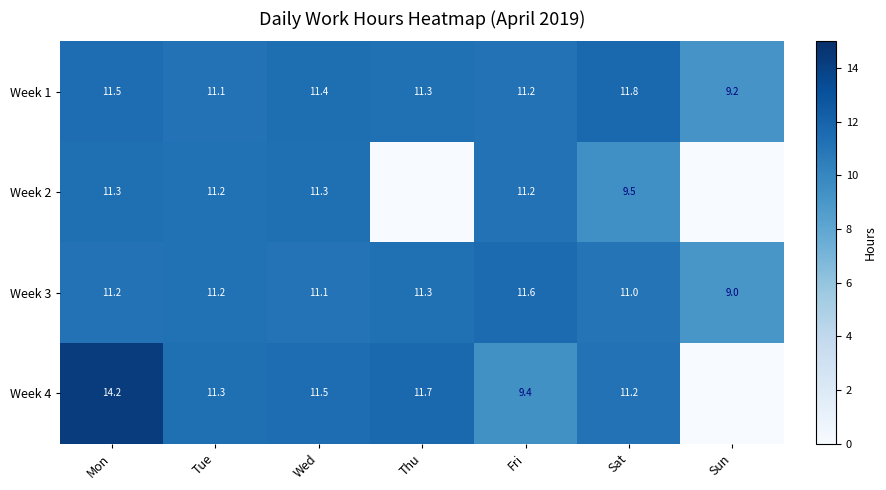

How many distinct data groups are displayed?

4